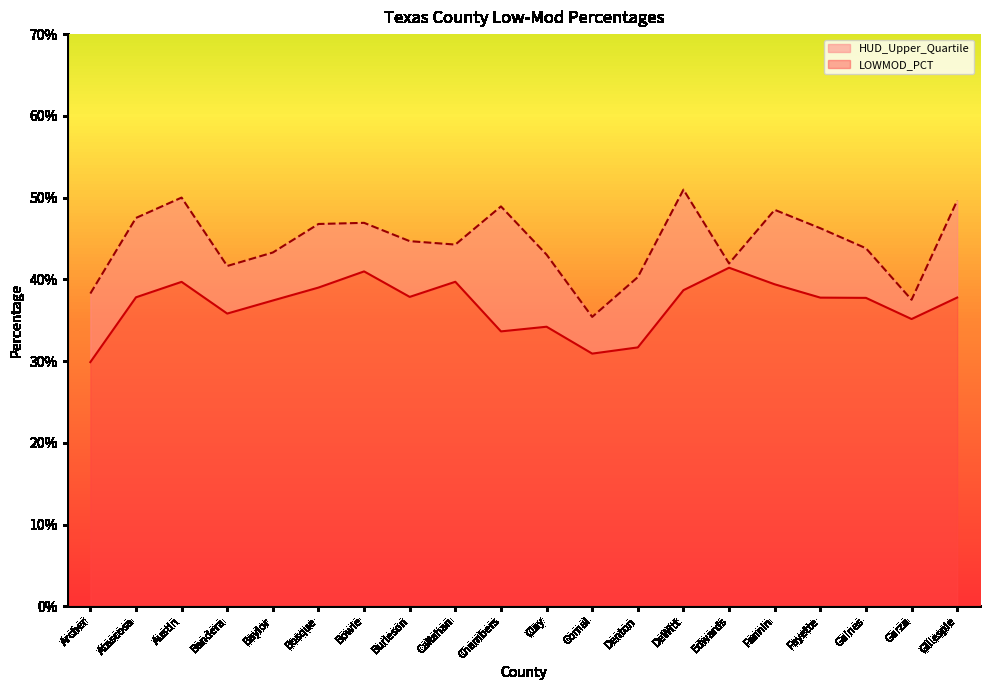

List the labels in order of HUD_Upper_Quartile value, smallest first.

Comal, Garza, Archer, Denton, Bandera, Edwards, Clay, Baylor, Gaines, Callahan, Burleson, Fayette, Bosque, Bowie, Atascosa, Fannin, Chambers, Gillespie, Austin, DeWitt